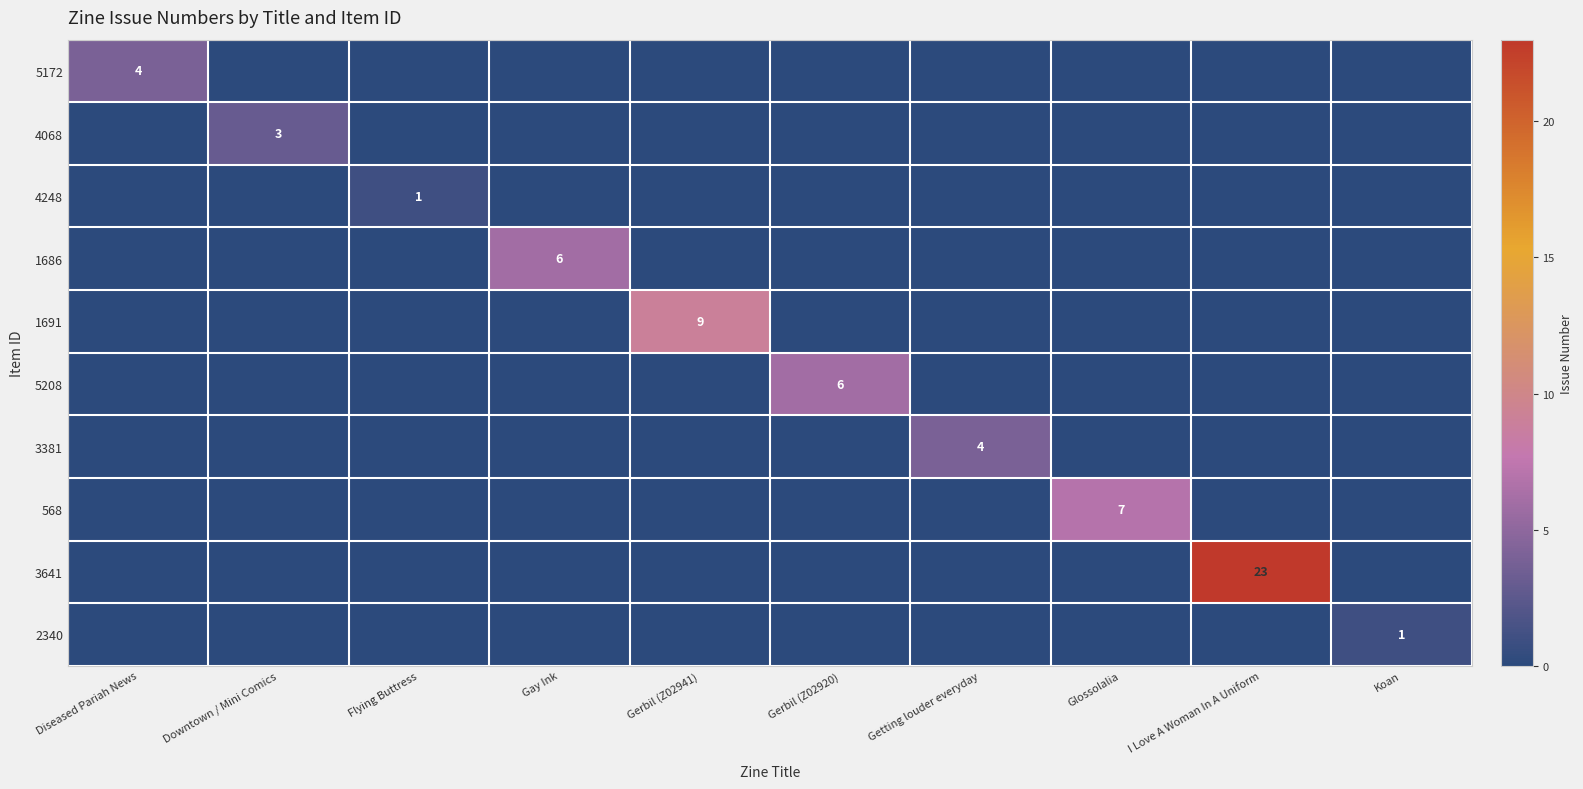

The 2340 series shows 0 at Koan. True or false?

False